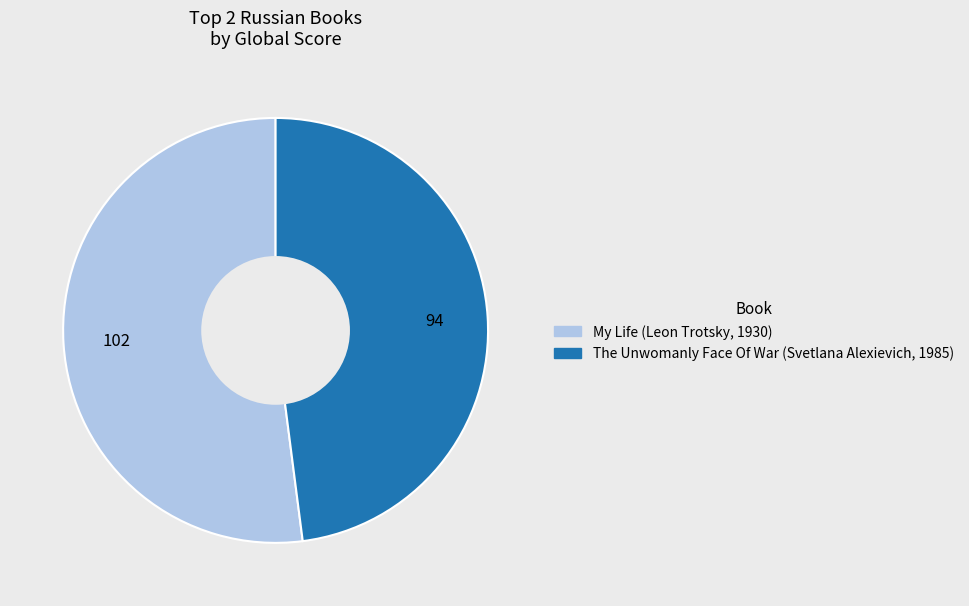

What is the ratio of the value at My Life (Leon Trotsky, 1930) to the value at The Unwomanly Face Of War (Svetlana Alexievich, 1985)?

1.1